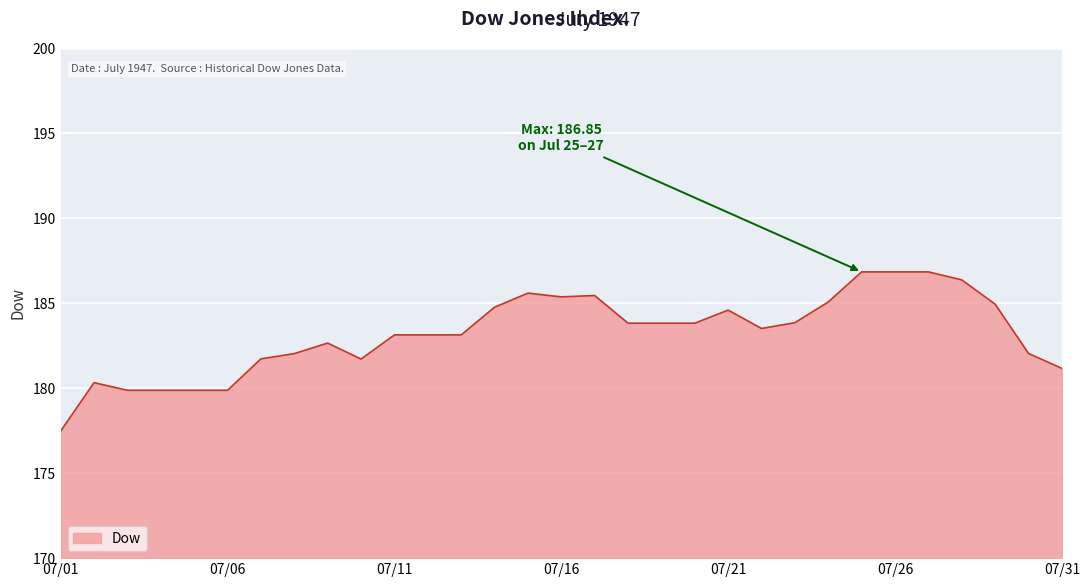

What is the difference between the maximum and minimum values?

9.4